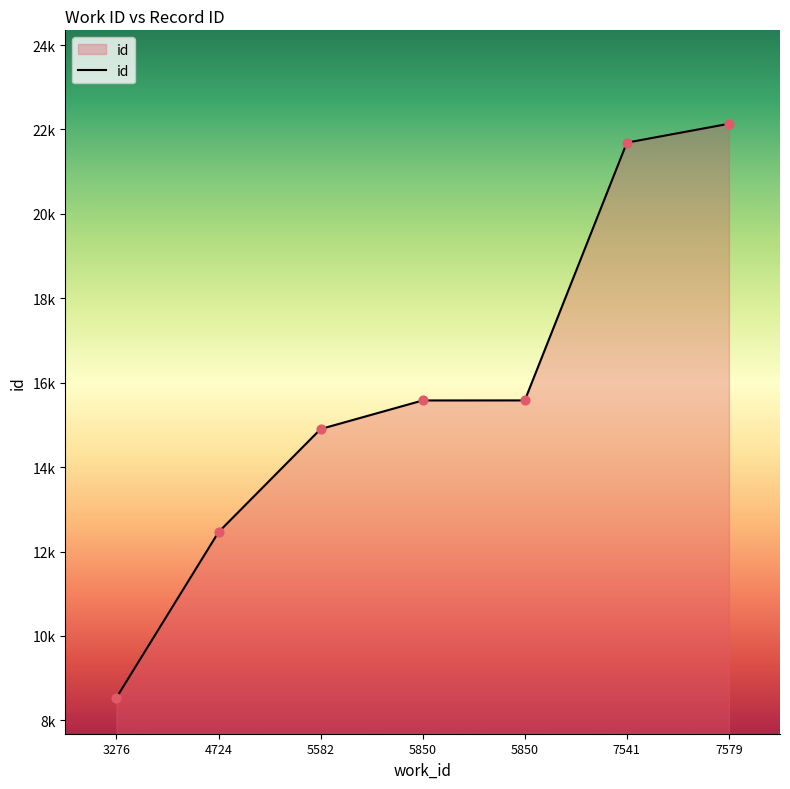

Which has a higher value, 5850 or 5850?

5850